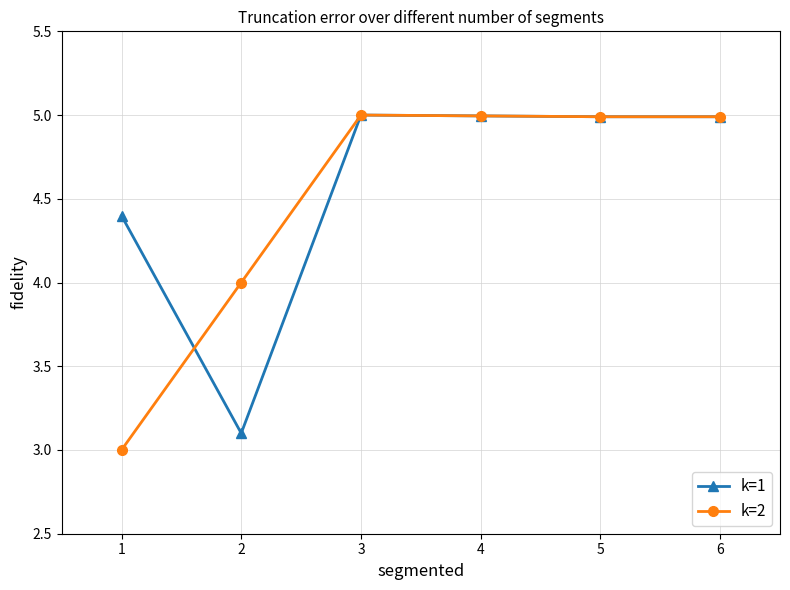

True or false: k=2 has a value of 3.0 at 1.

True